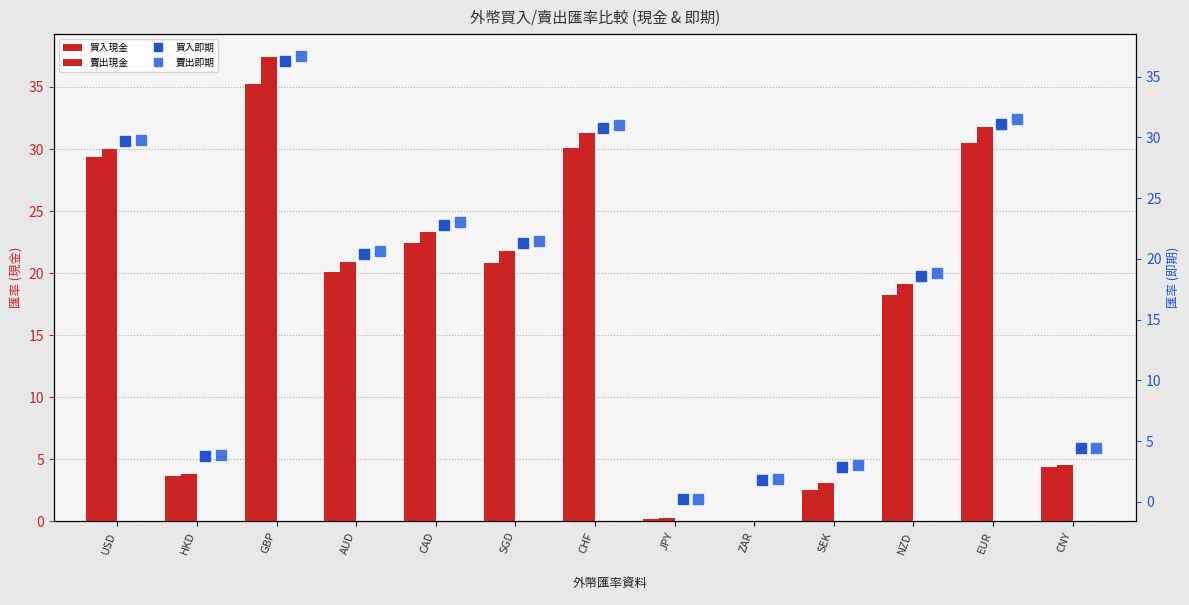

Which series has the largest range (max minus min)?

賣出現金